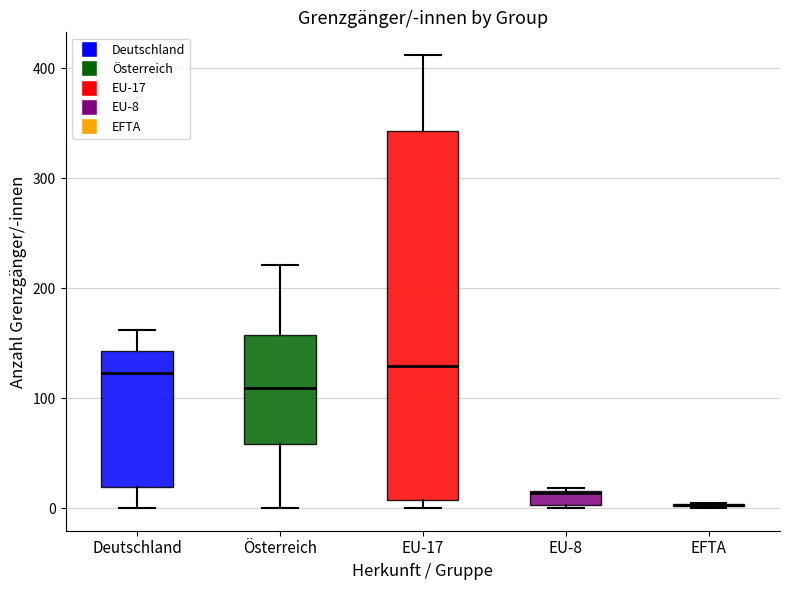

Which box is the tallest, from its lower edge to its upper edge?

EU-17